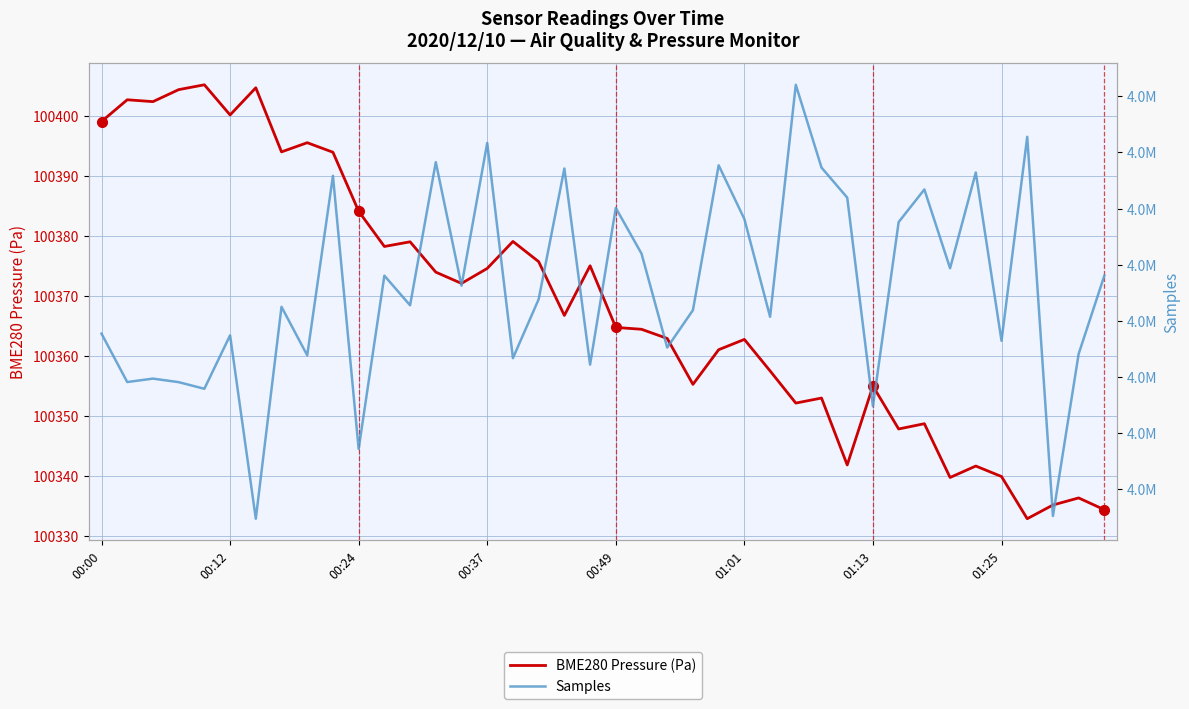

What is the maximum value for BME280 Pressure (Pa)?

100405.2